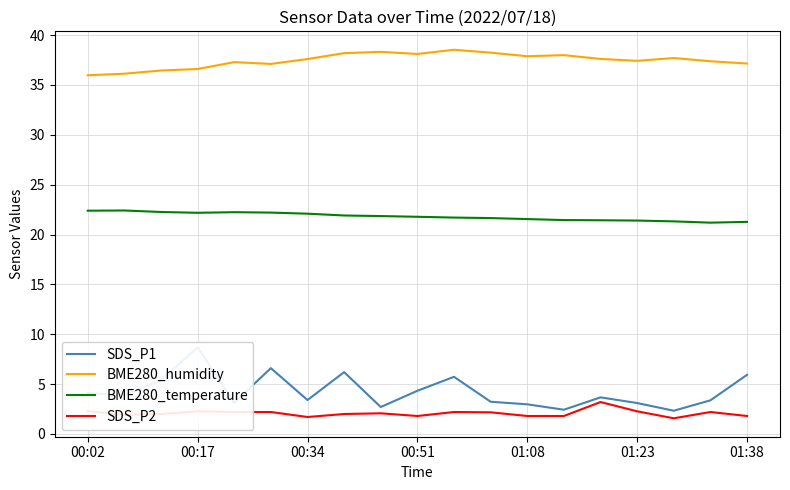

What is the maximum value for SDS_P2?

3.2